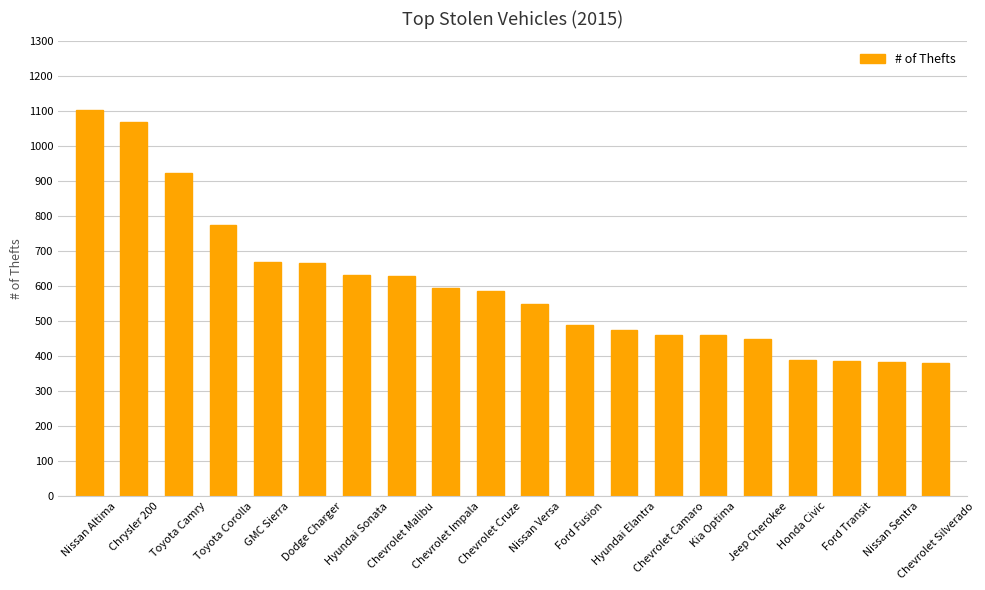

How many series are shown in this chart?

1